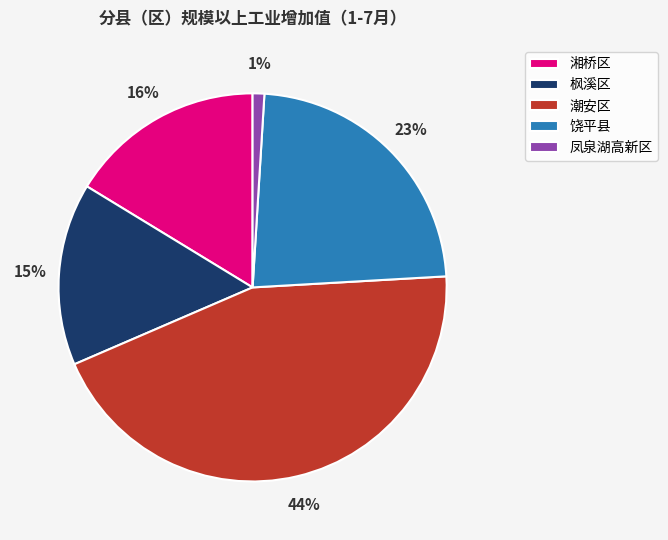

What percentage is the 饶平县 slice, to the nearest percent?

23%